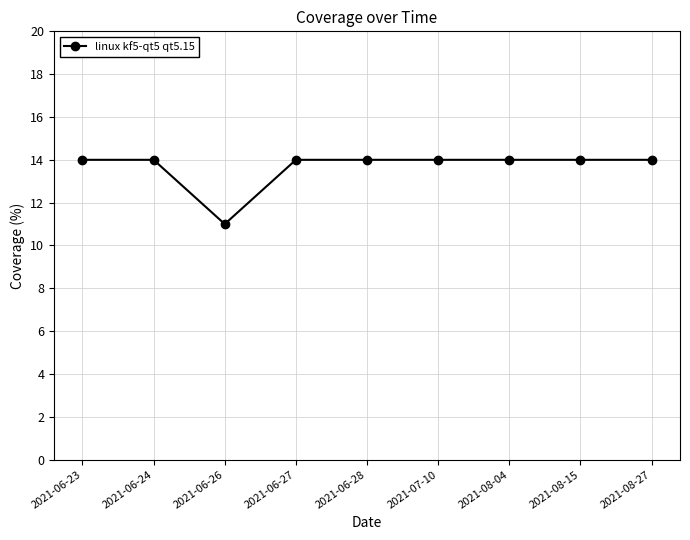

What is the value of the 9th point from the left?

14